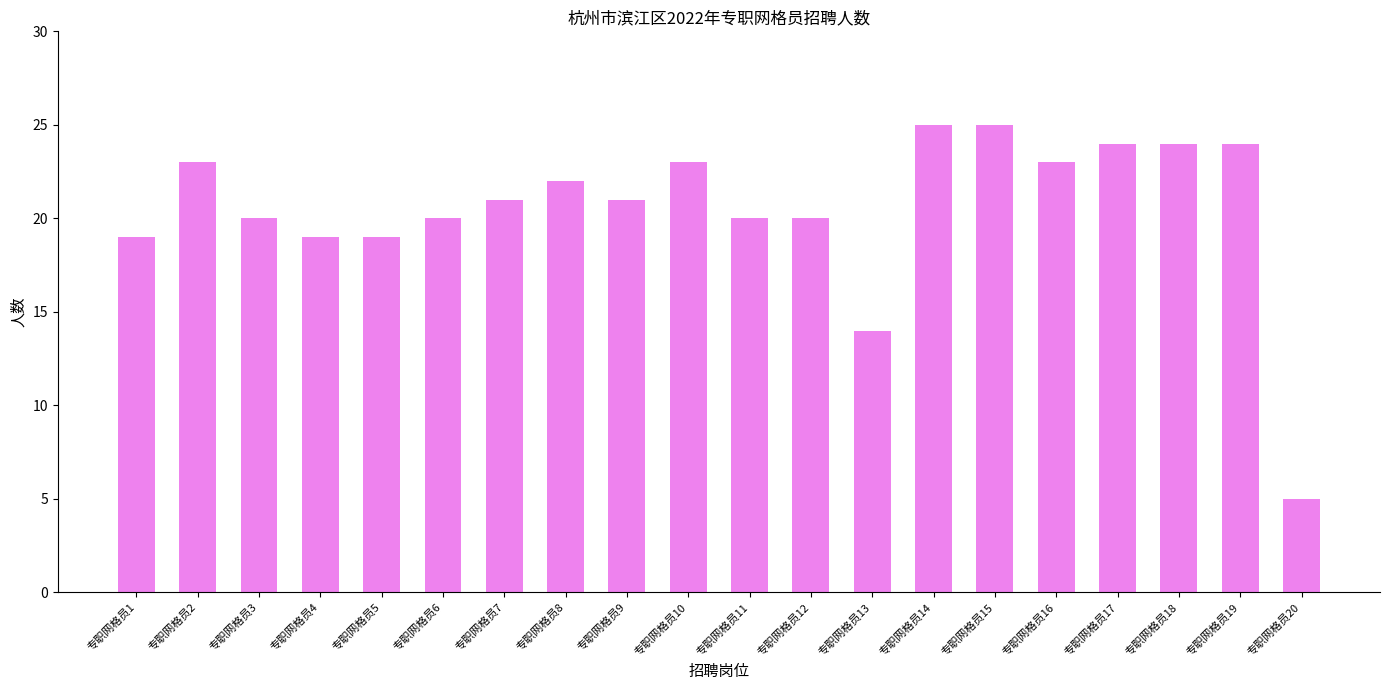

True or false: the data shows 11 at 专职网格员19.

False